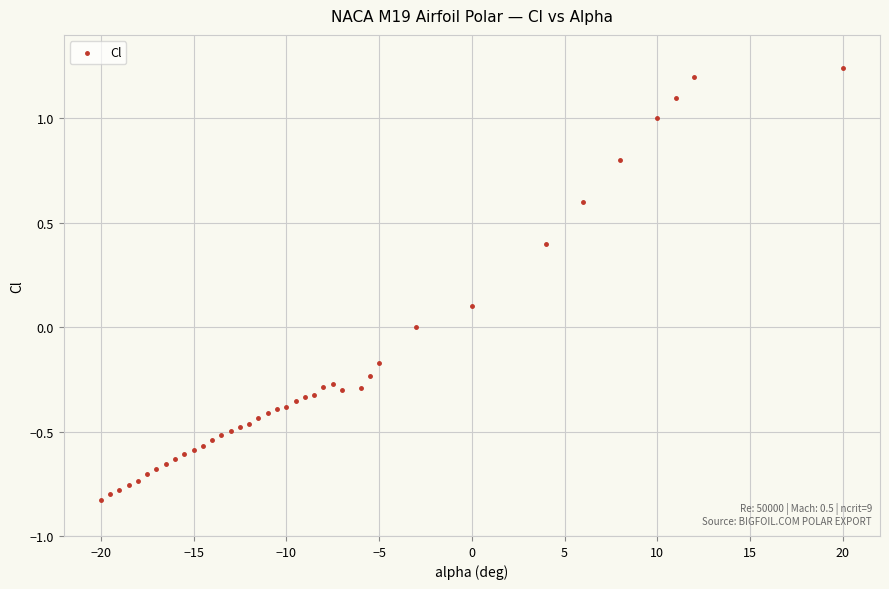

What is the range of X values (max minus min)?

40.0